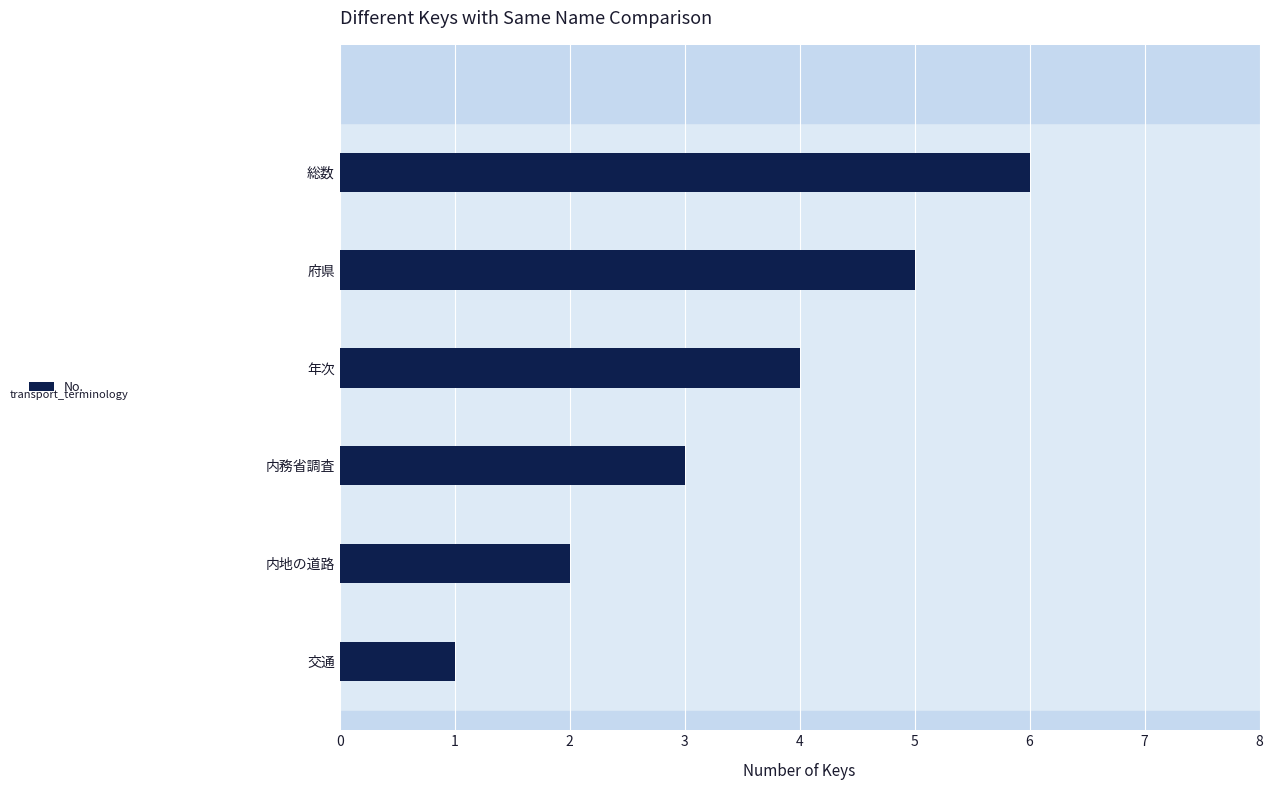

Count the number of data series in this chart.

1